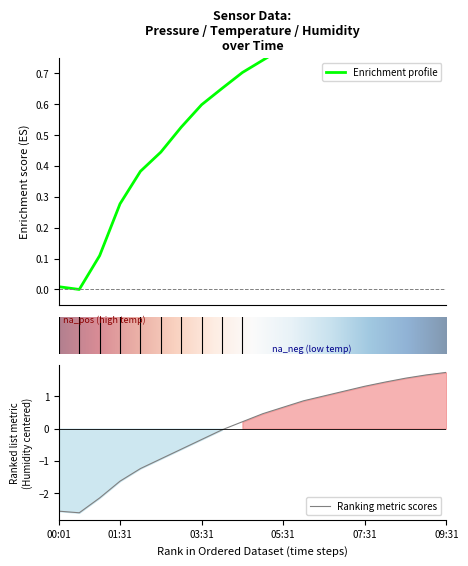

At how many categories does at least one series exceed 0?

19